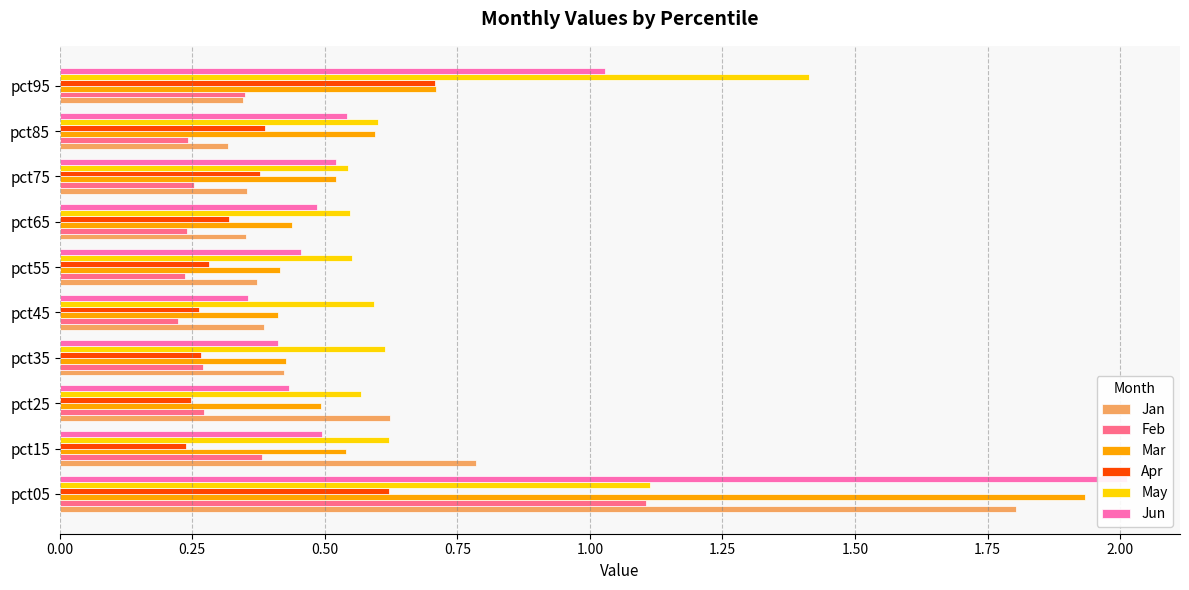

Reading left to right, extract all data points from this chart.

Jan: 1.8	0.8	0.6	0.4	0.4	0.4	0.4	0.4	0.3	0.3
Feb: 1.1	0.4	0.3	0.3	0.2	0.2	0.2	0.3	0.2	0.4
Mar: 1.9	0.5	0.5	0.4	0.4	0.4	0.4	0.5	0.6	0.7
Apr: 0.6	0.2	0.2	0.3	0.3	0.3	0.3	0.4	0.4	0.7
May: 1.1	0.6	0.6	0.6	0.6	0.6	0.5	0.5	0.6	1.4
Jun: 2.0	0.5	0.4	0.4	0.4	0.5	0.5	0.5	0.5	1.0